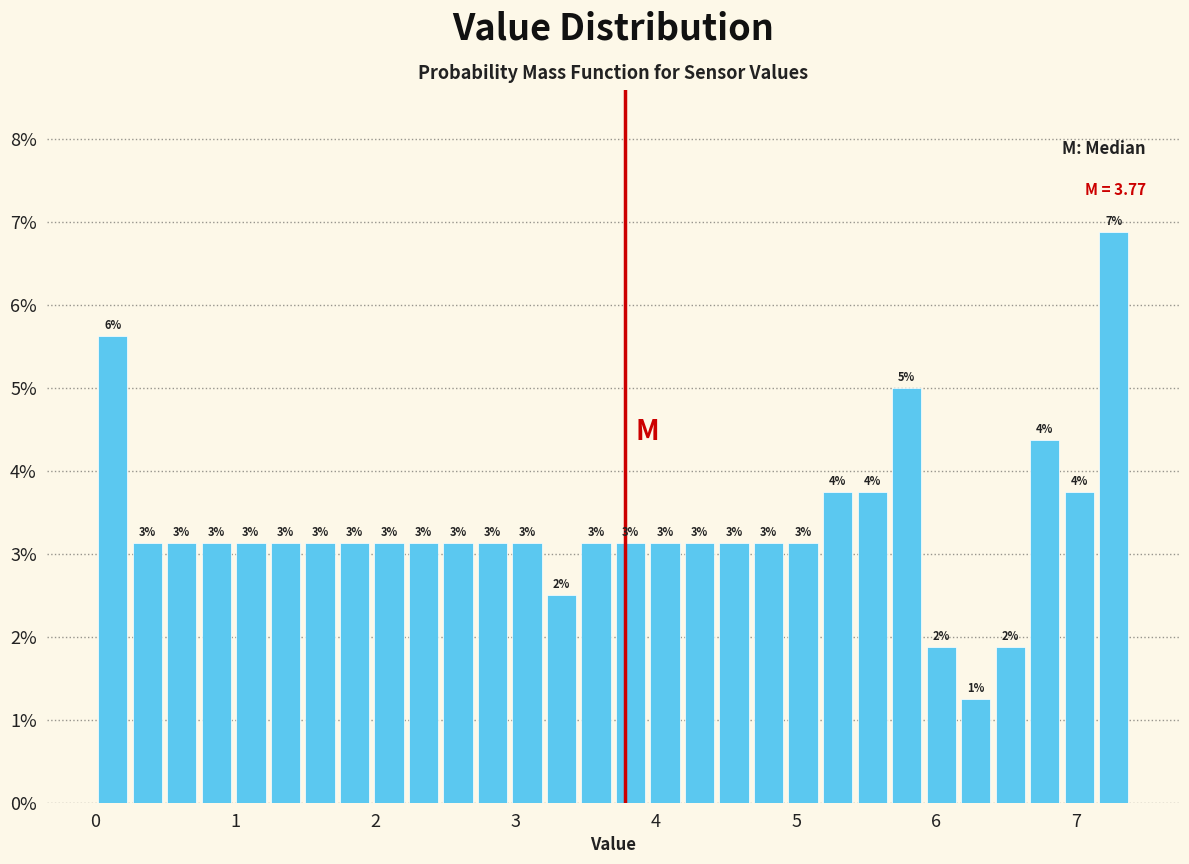

Around what value on the x-axis is the tallest bar? Give the approximate position of its centre, as read against the axis.

7.3